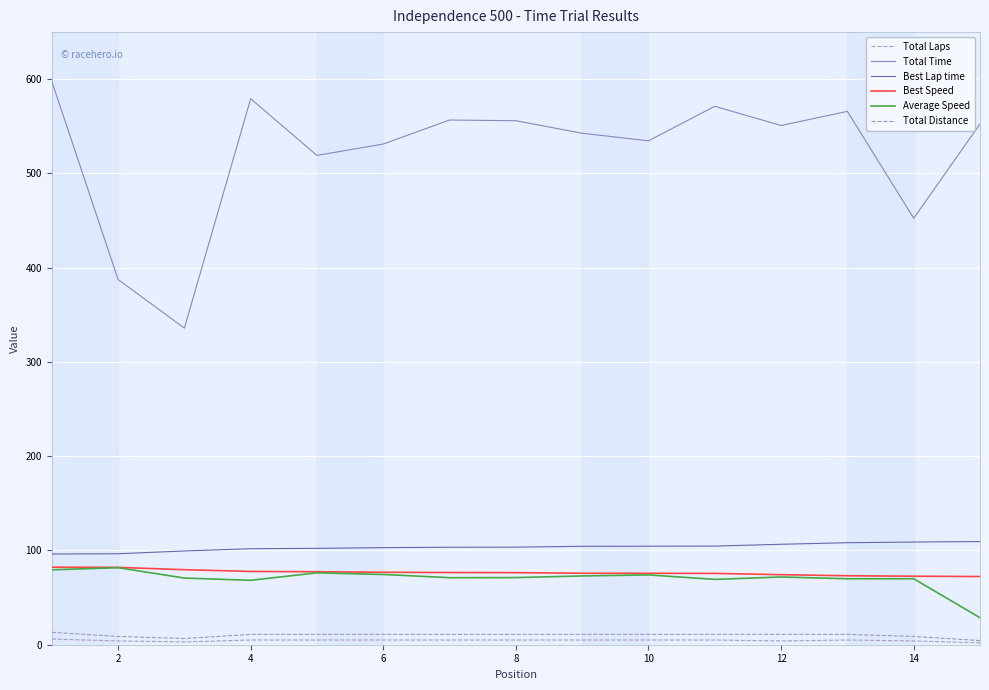

Which series has the largest range (max minus min)?

Total Time